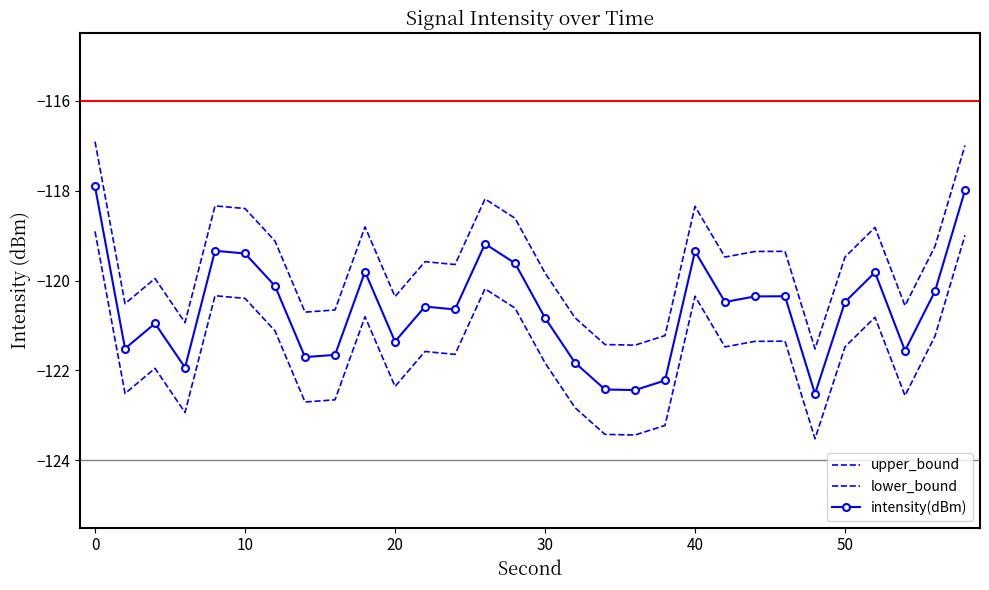

How many series are shown in this chart?

3